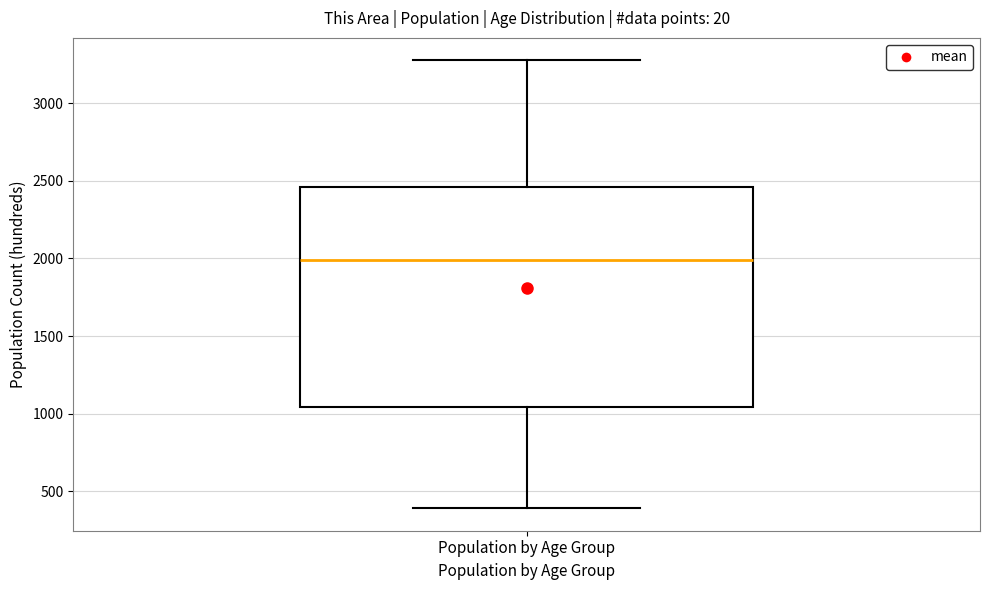

Read this box plot against the y-axis: the position of the median line, the range covered by the box, and the ends of both whiskers. The values are not printed on the chart, so give them approximately, as read against the axis.

median 2000, box 1050 to 2450, whiskers 400 to 3300